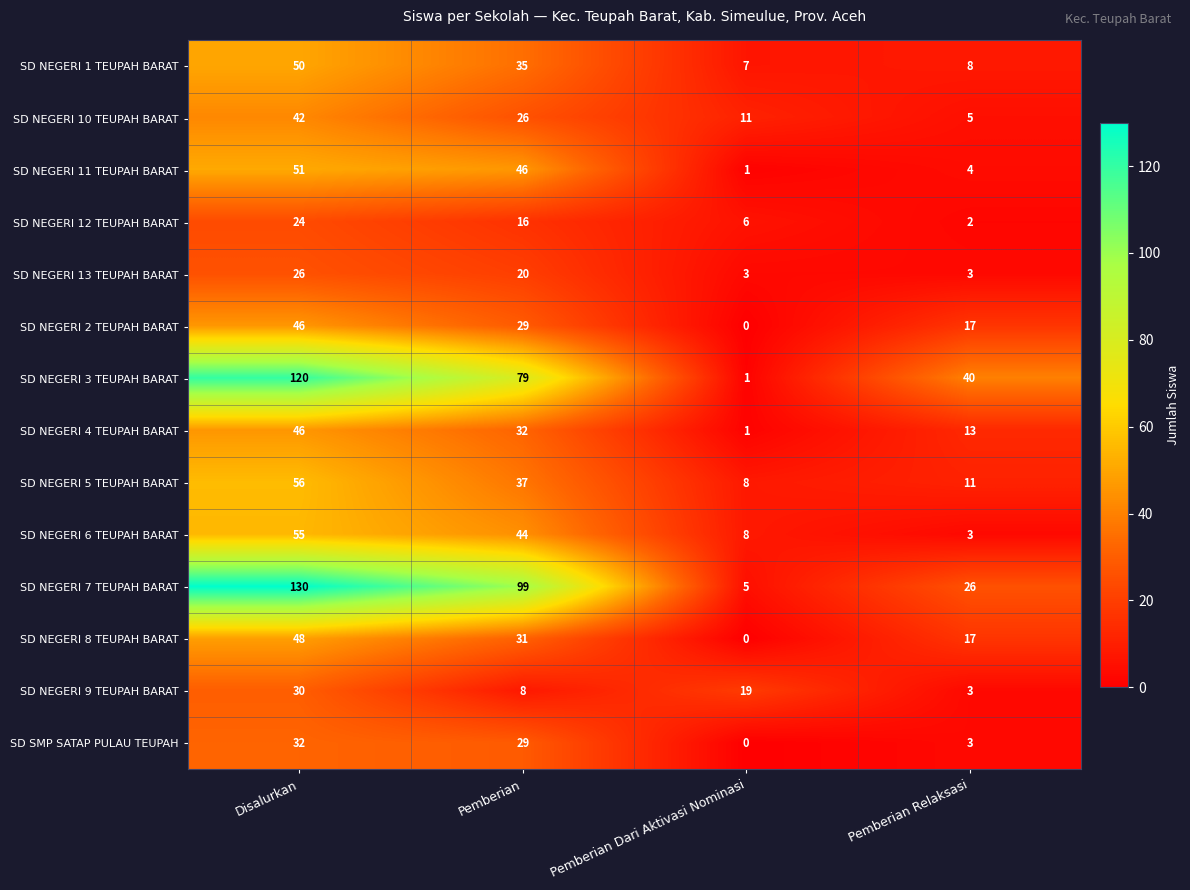

What is the difference between the highest and lowest values at Pemberian Relaksasi?

38